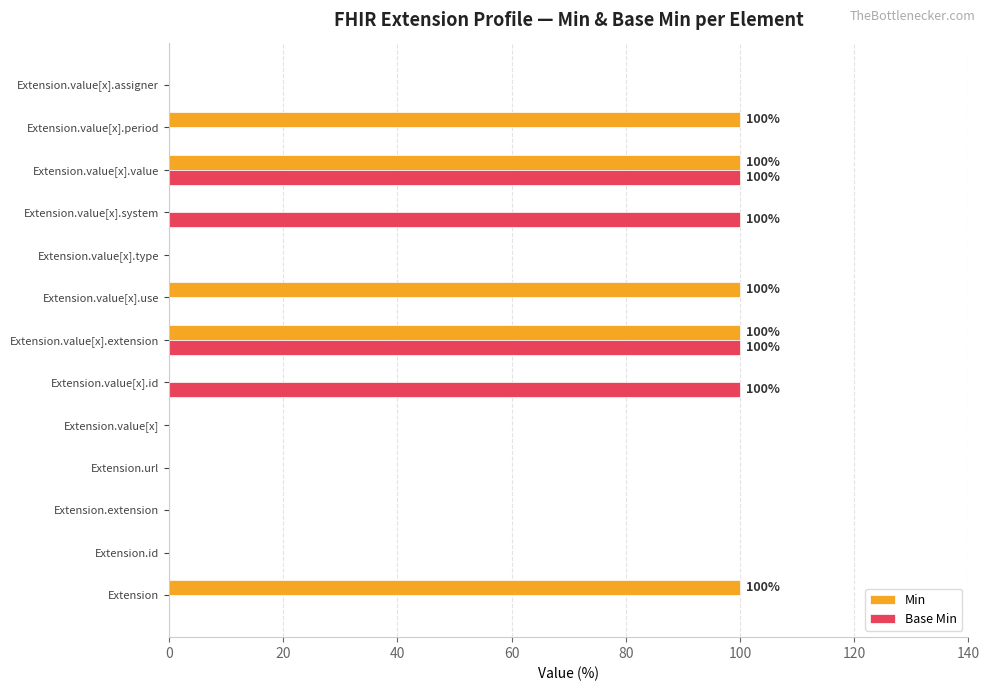

The Min series shows 100 at Extension.value[x].value. True or false?

True